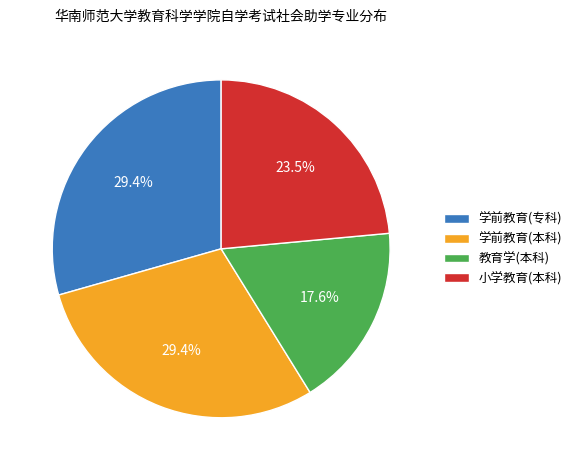

To the nearest percent, what is the difference between the 学前教育(专科) and 教育学(本科) slice percentages?

12%